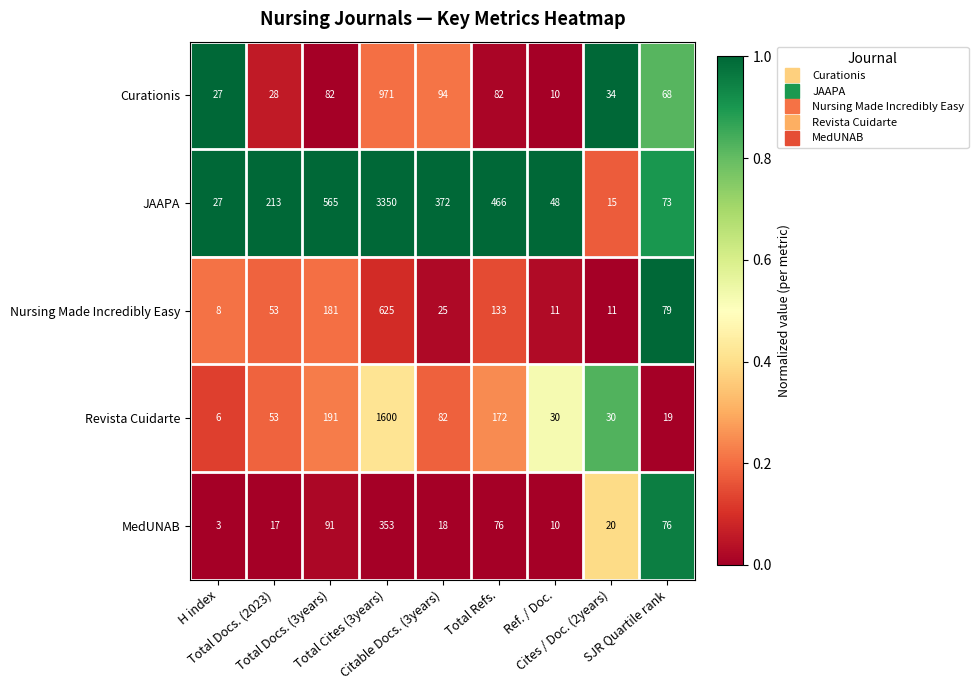

What is the difference between the highest and lowest values at H index?

24